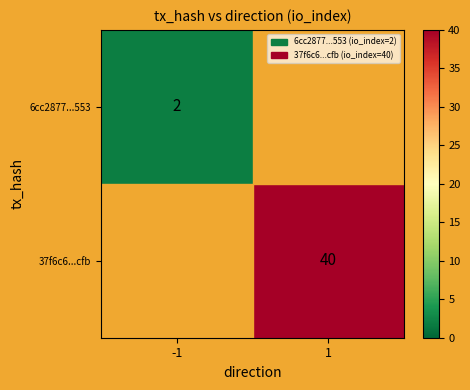

Is it true that 6cc2877...553 equals 2 at -1?

True